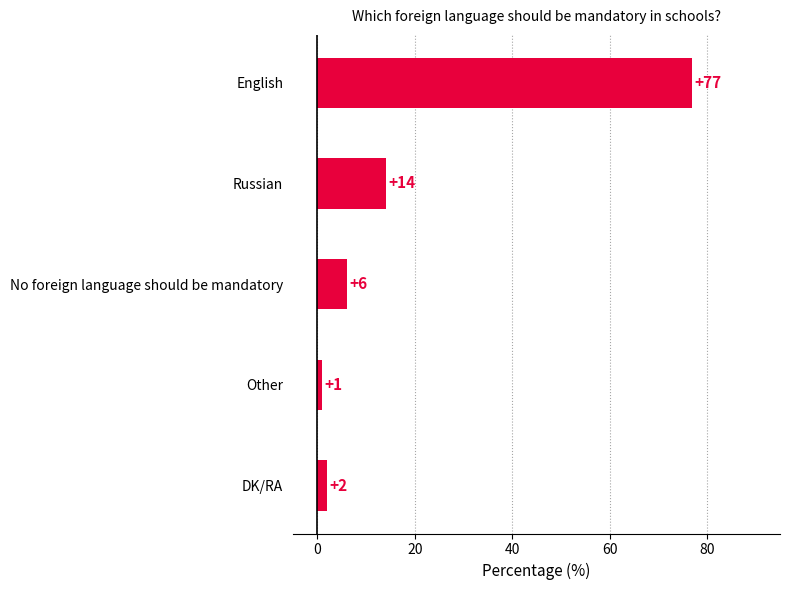

What is the change in value from English to Other?

-76